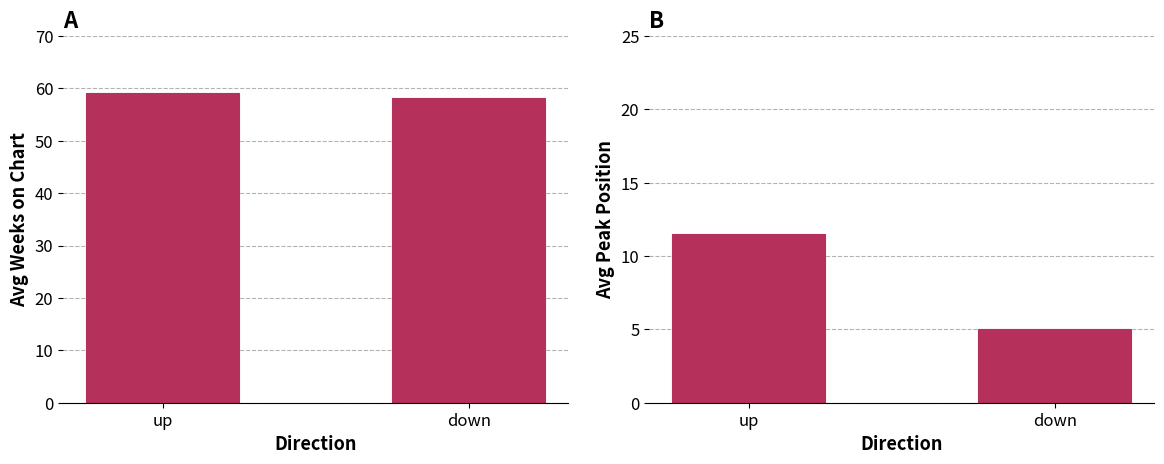

Which series has the widest spread of values?

Avg Peak Position